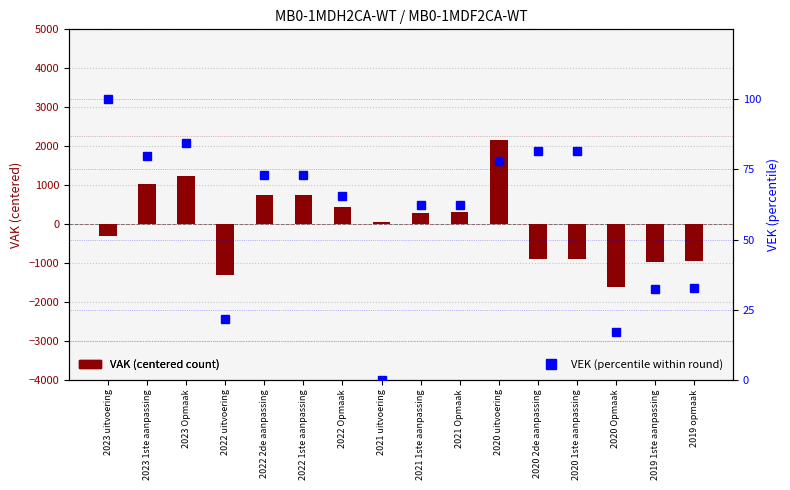

Which has a higher value, 2019 1ste aanpassing or 2023 uitvoering?

2023 uitvoering